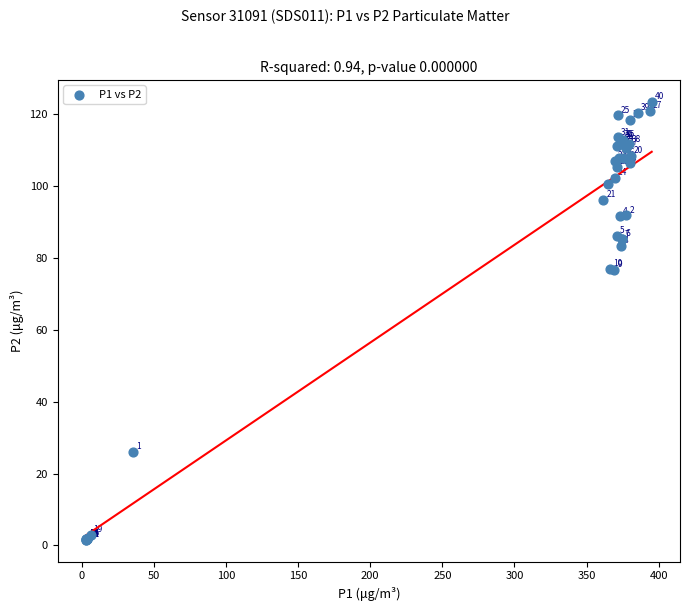

What Y value in the scatter plot is closest to 62?

76.8